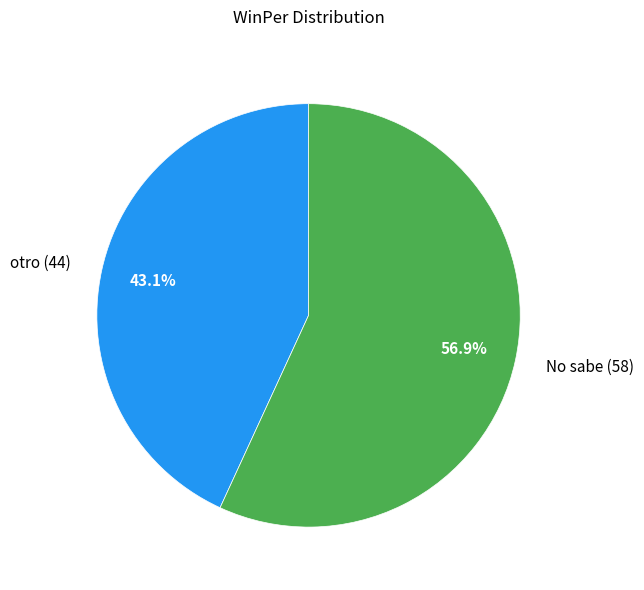

Which slice represents more than half of the pie?

No sabe (58)